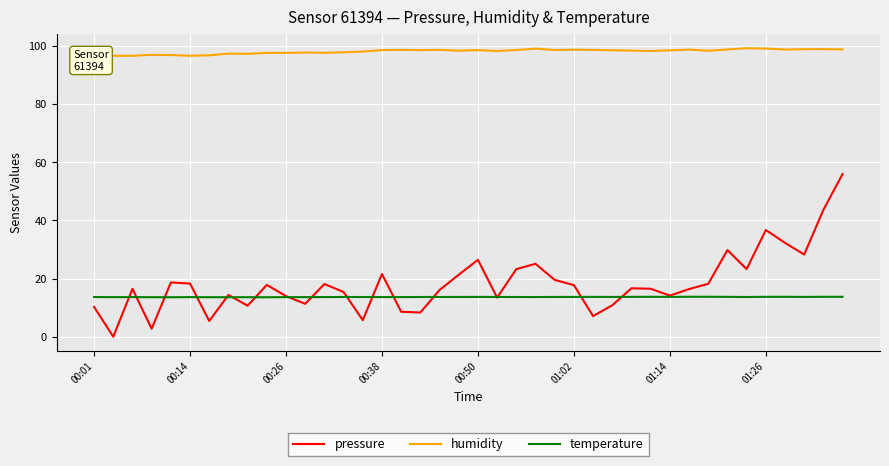

What is the sum of the humidity values at 34 and 28?

197.6